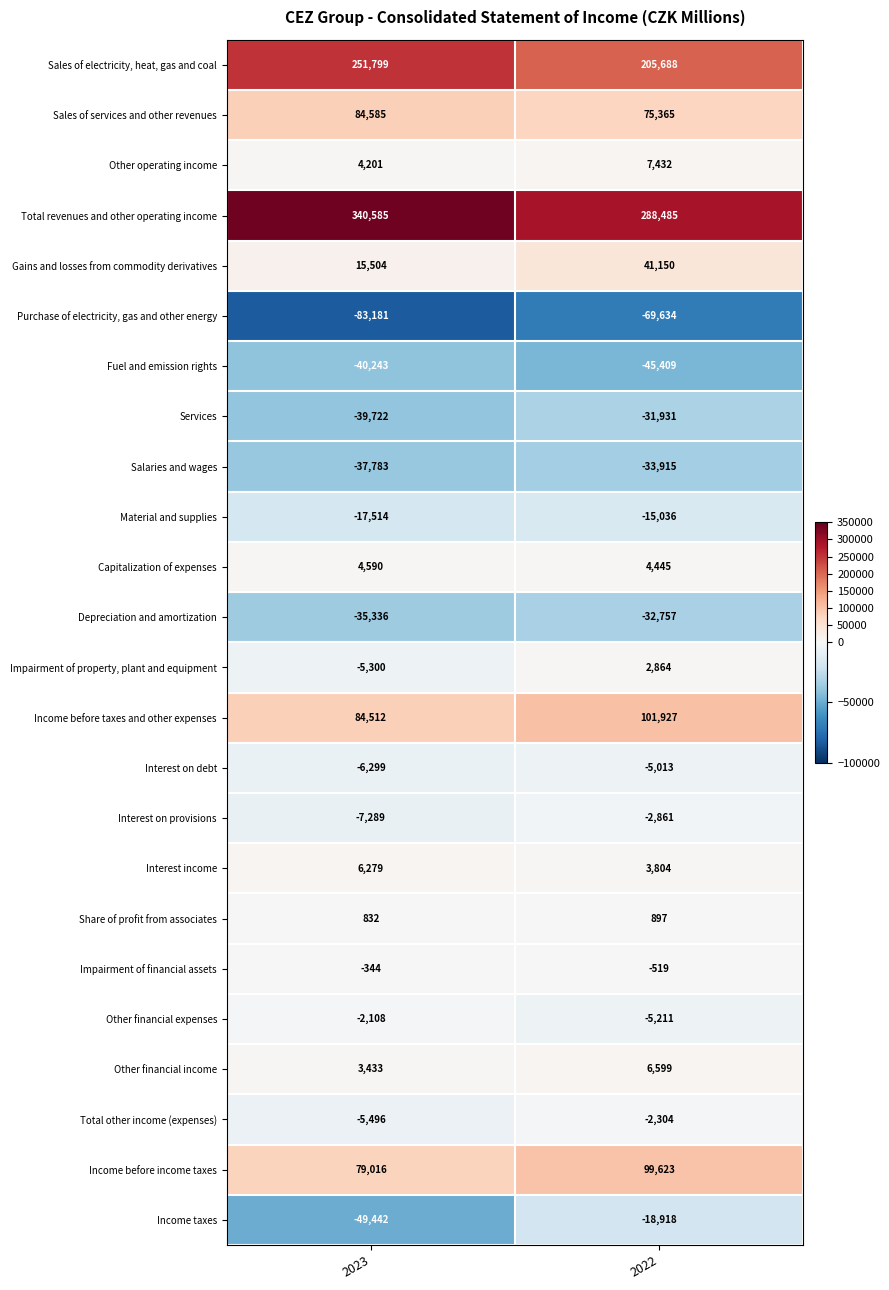

The value of Sales of electricity, heat, gas and coal at 2023 is 251799. True or false?

True